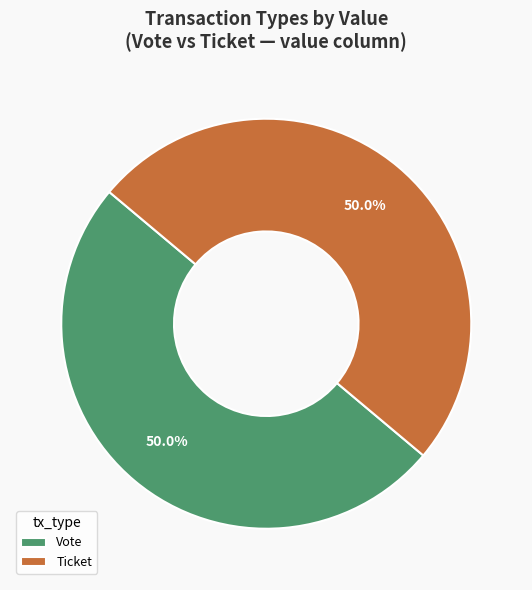

What portion of the pie excludes Ticket?

50.0%